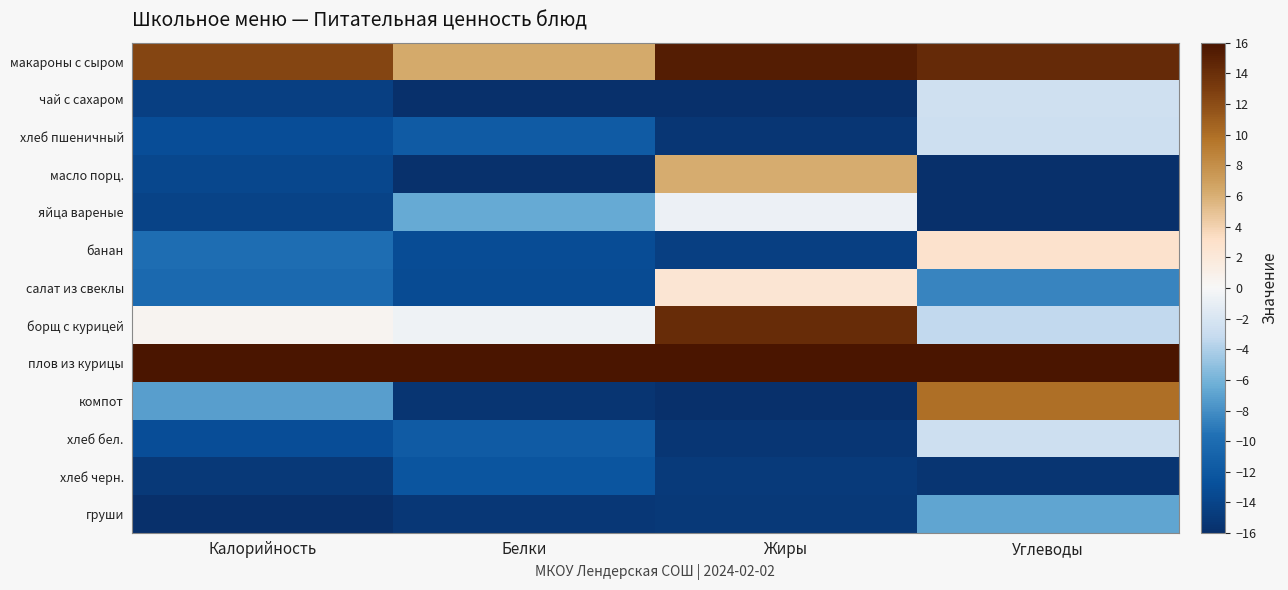

Count the number of categories in the chart.

4